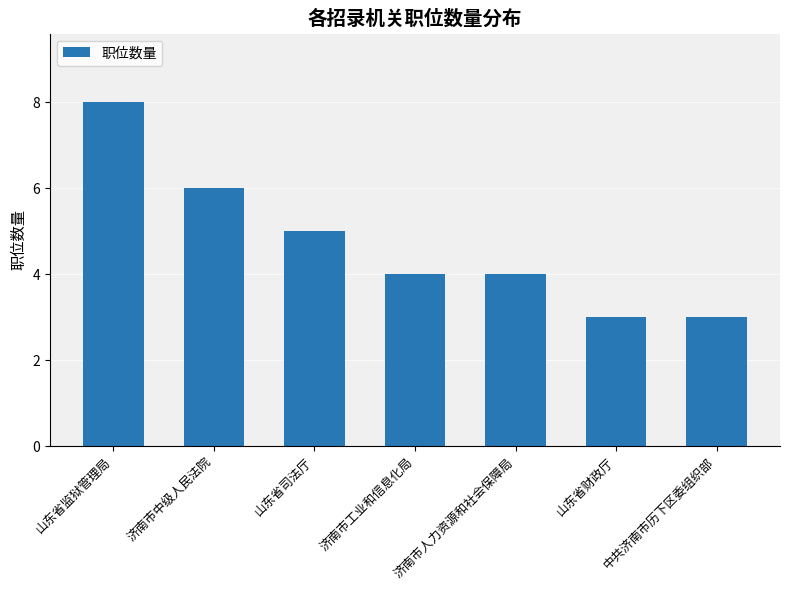

What is the change in value from 济南市中级人民法院 to 山东省财政厅?

-3